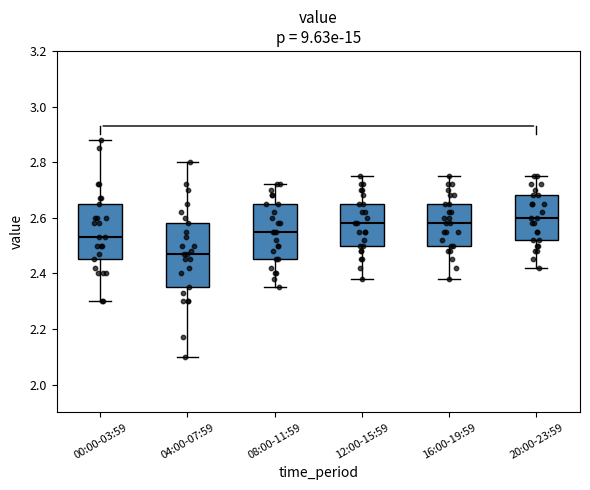

Where is the upper edge of the box for 08:00-11:59 on the y-axis? The values are not printed on the chart, so give them approximately, as read against the axis.

2.66